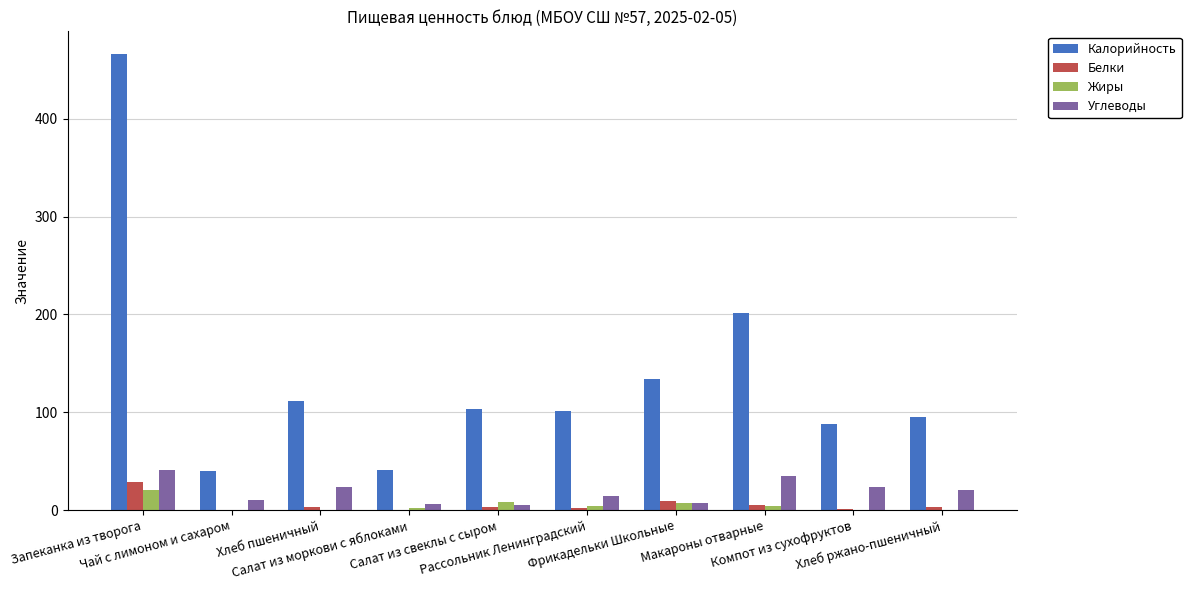

What is the greatest value displayed?

466.1